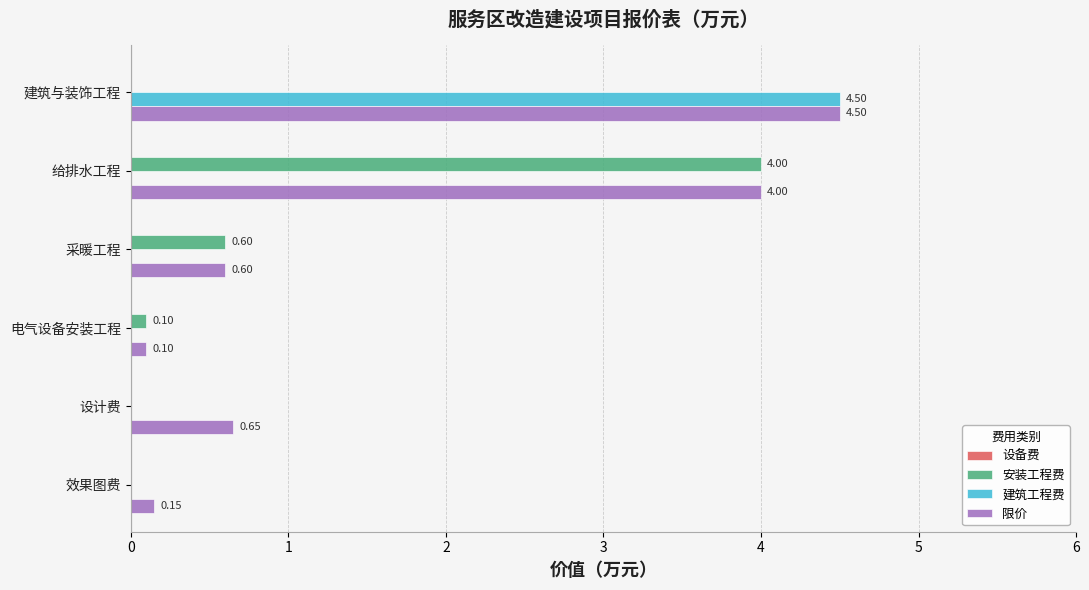

At which category is the sum across all series the highest?

建筑与装饰工程